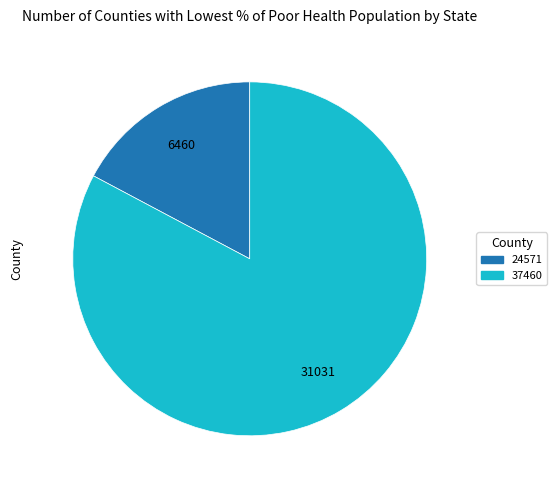

Does any single category account for the majority?

Yes